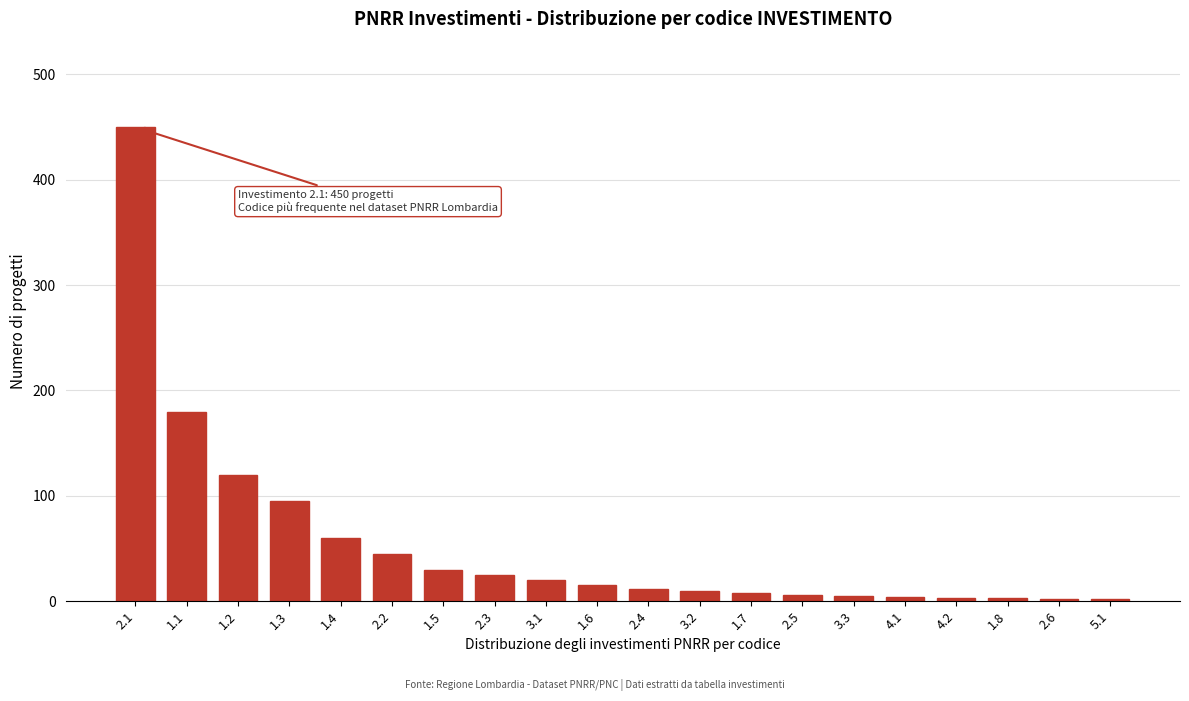

Is it true that the value at 1.4 is 78?

False